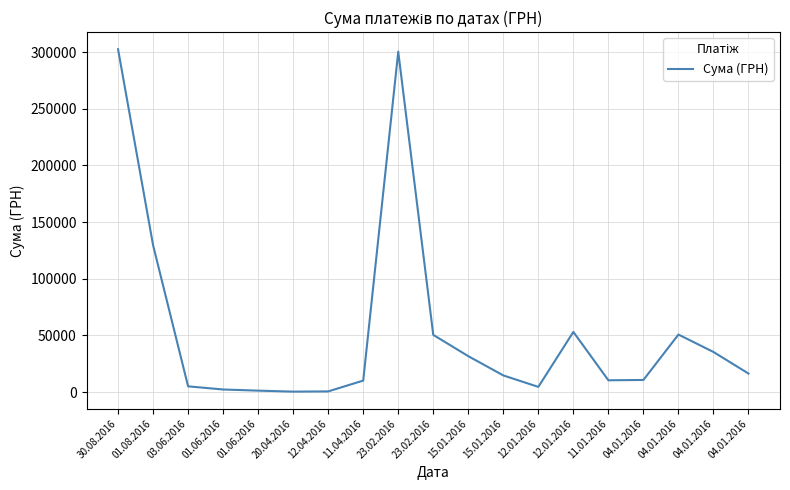

Is this an area chart (filled region under the line)?

No